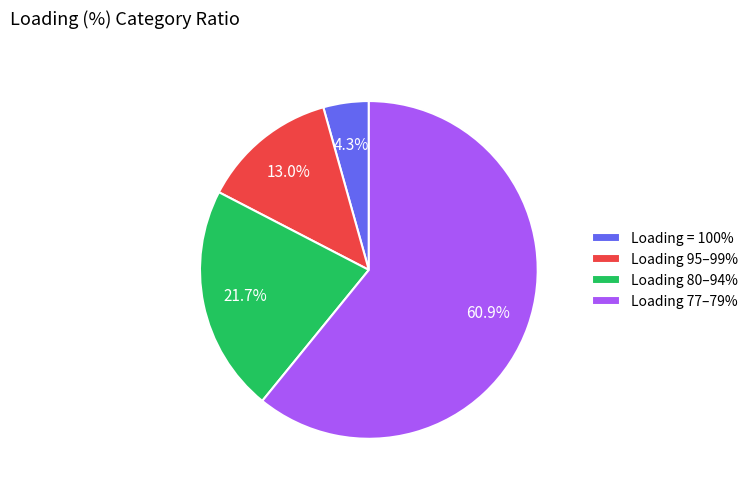

Do Loading = 100% and Loading 80–94% together represent more than half of the pie?

No